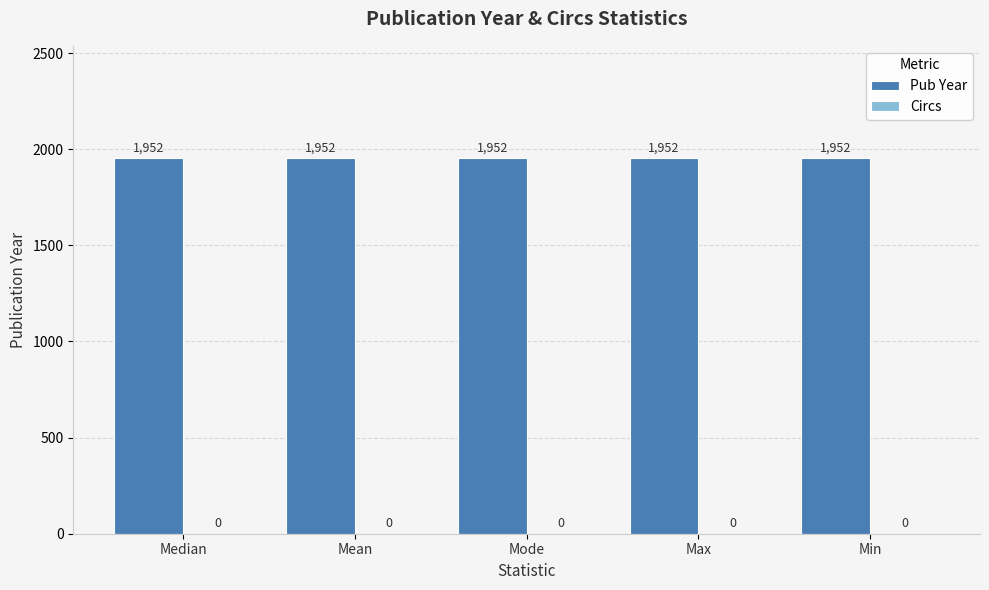

How many bars are there in total?

10